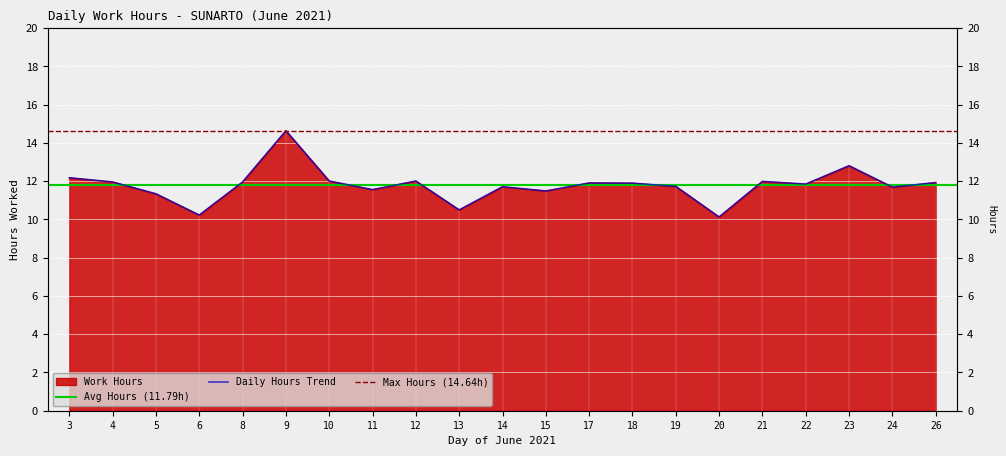

List the labels in order of value, smallest first.

20, 6, 13, 5, 15, 11, 24, 14, 19, 22, 18, 17, 26, 4, 8, 21, 10, 12, 3, 23, 9